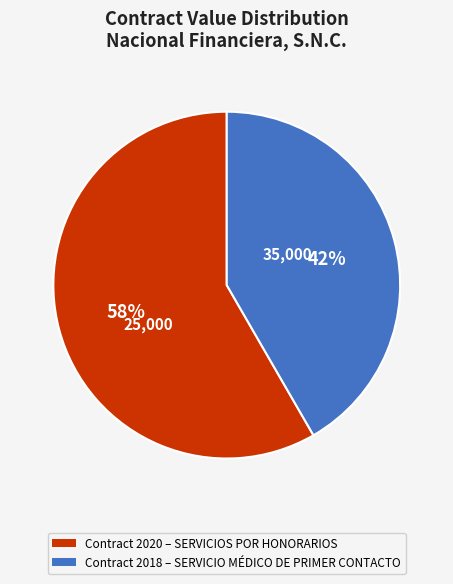

To the nearest percent, what is the average slice percentage?

50%